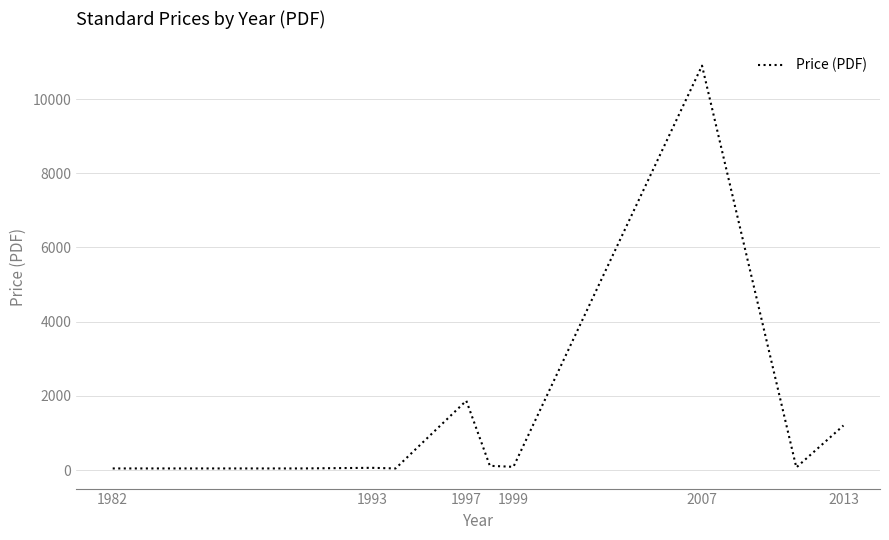

What is the difference between the maximum and minimum values?

10858.0